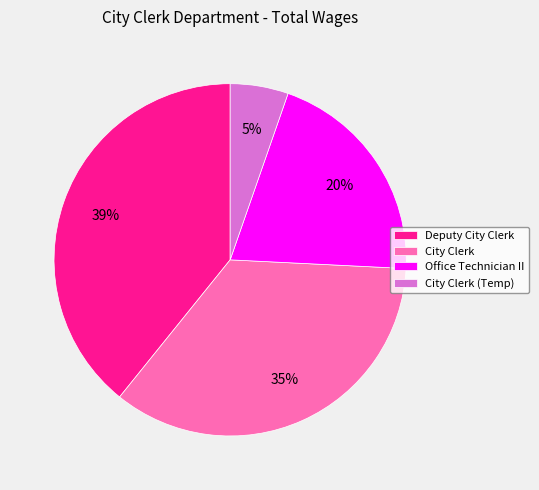

Approximately how many times larger is the value at Deputy City Clerk compared to Office Technician II?

1.9